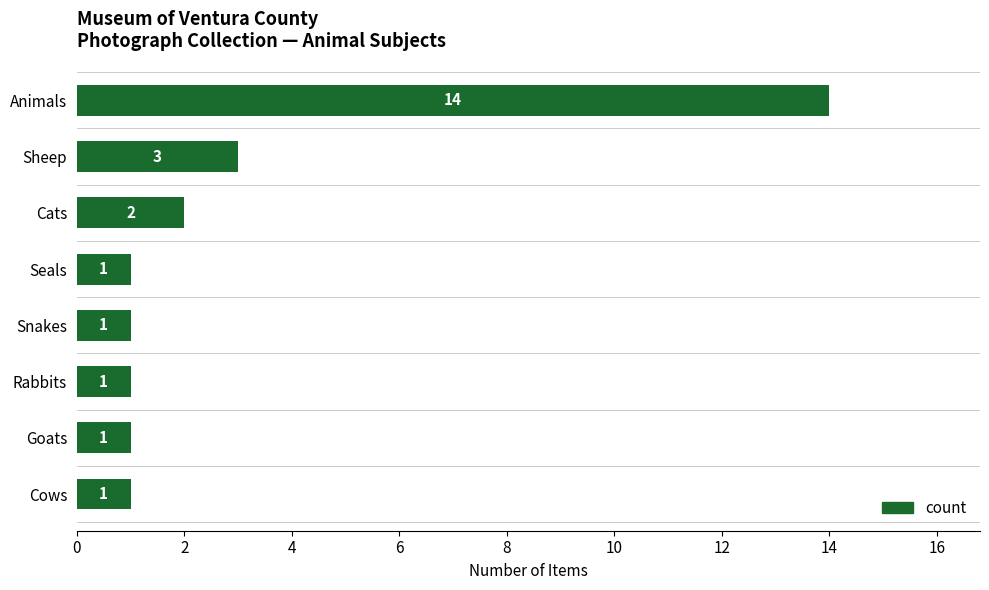

Where is the data nearest to the value 7?

Sheep